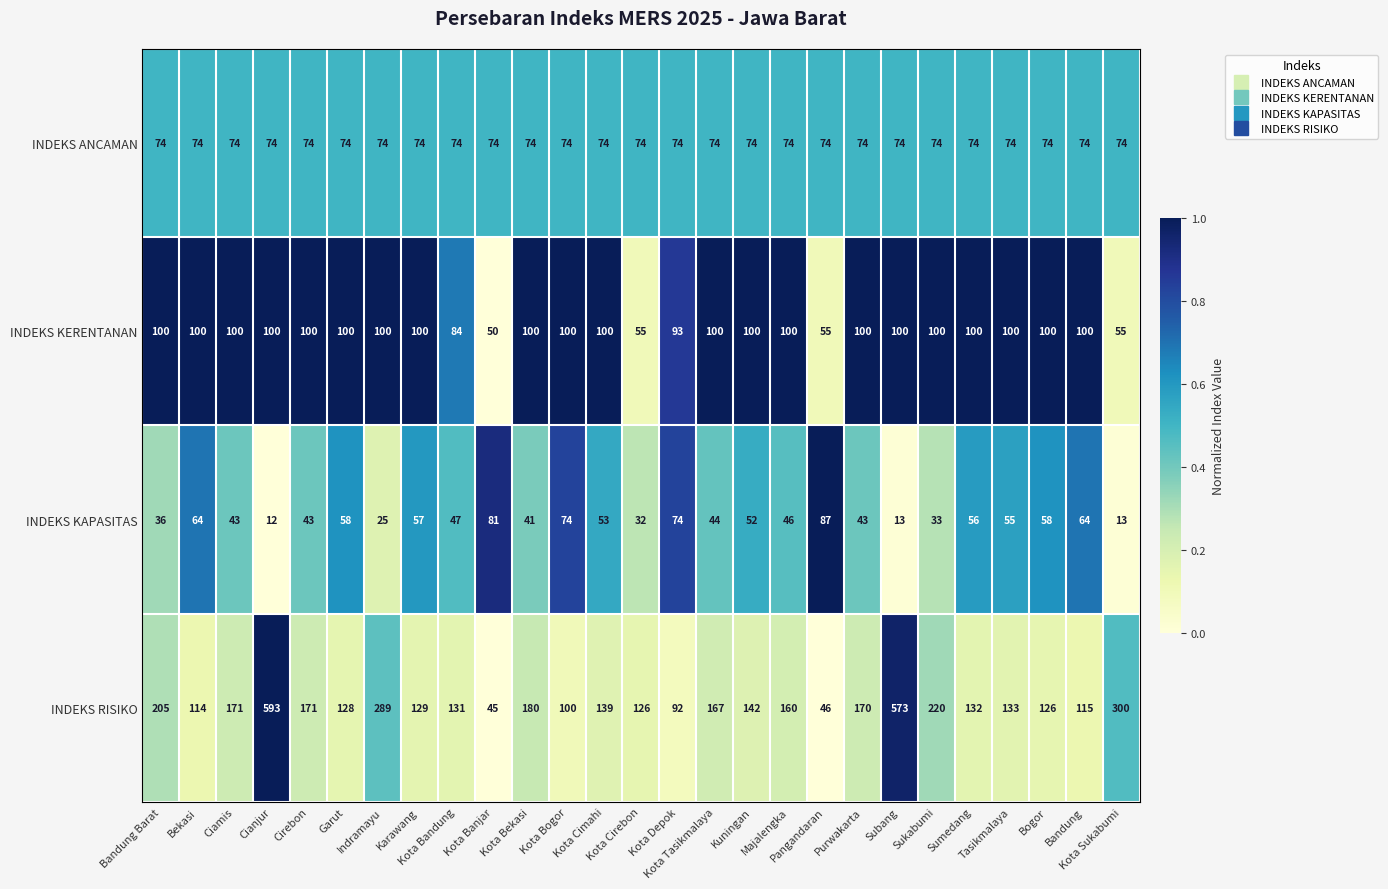

At Kota Cirebon, list the series in order from smallest to largest.

INDEKS KAPASITAS, INDEKS KERENTANAN, INDEKS ANCAMAN, INDEKS RISIKO